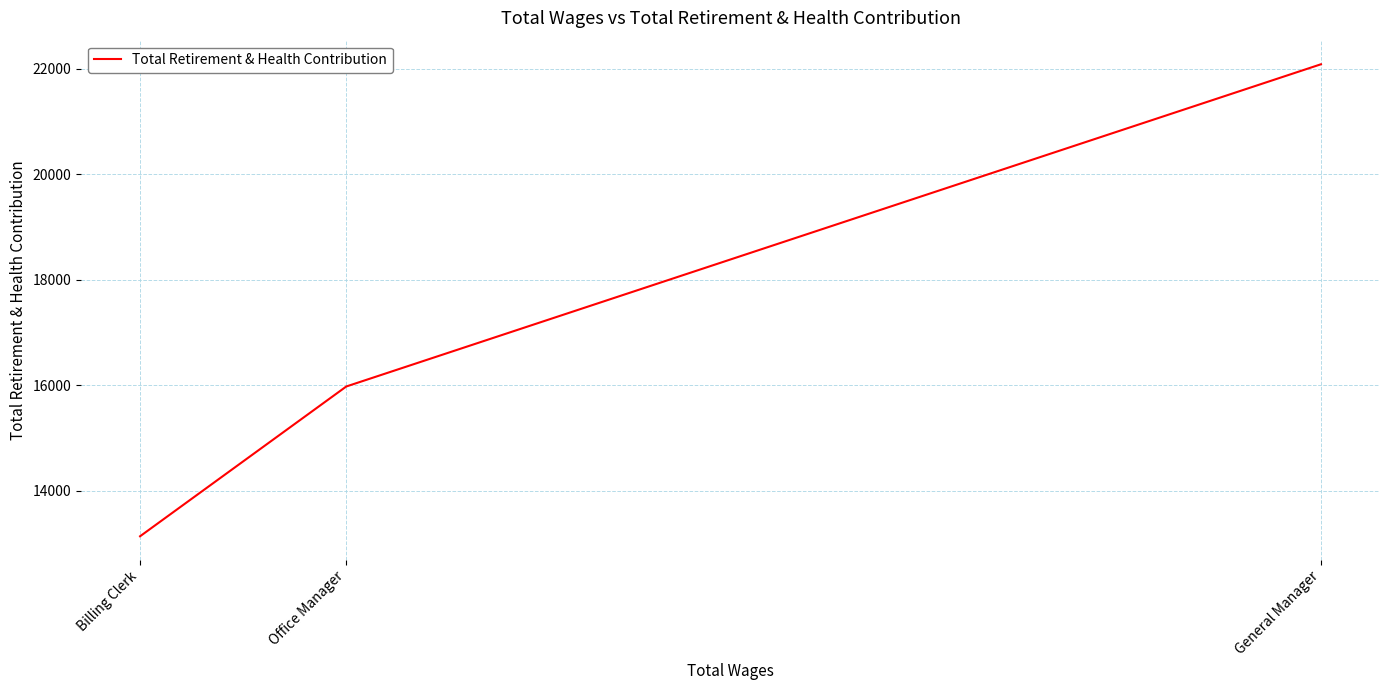

What is the difference between the maximum and minimum values?

8946